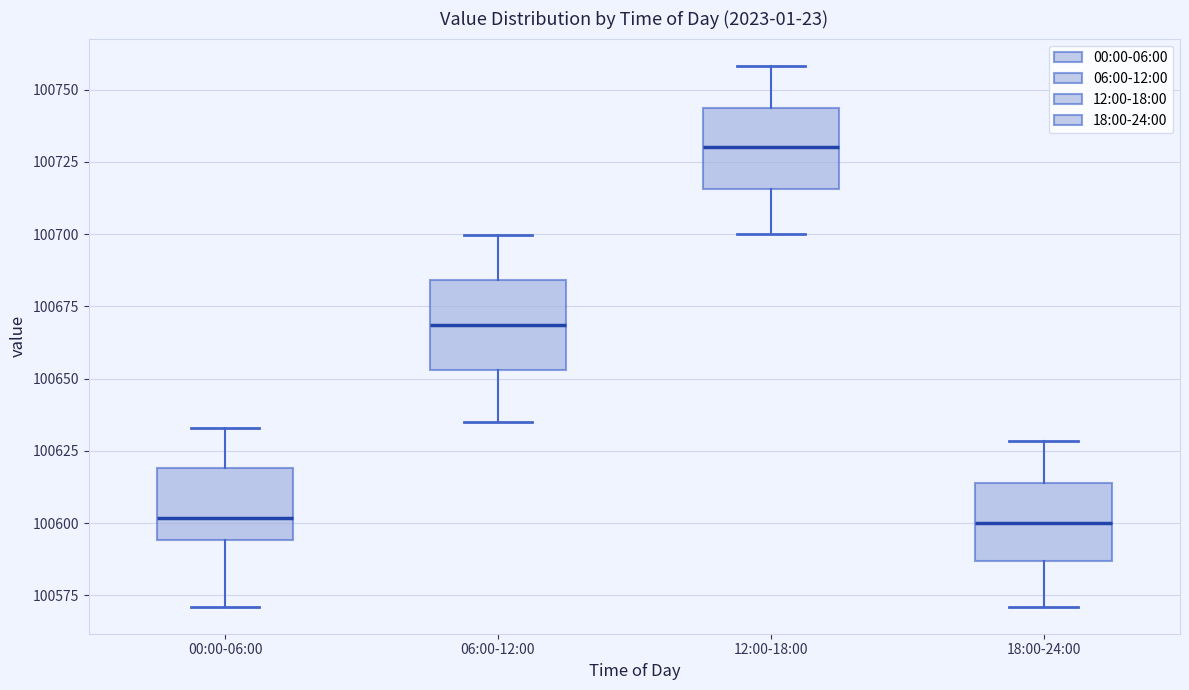

Which box's median line is the highest?

12:00-18:00